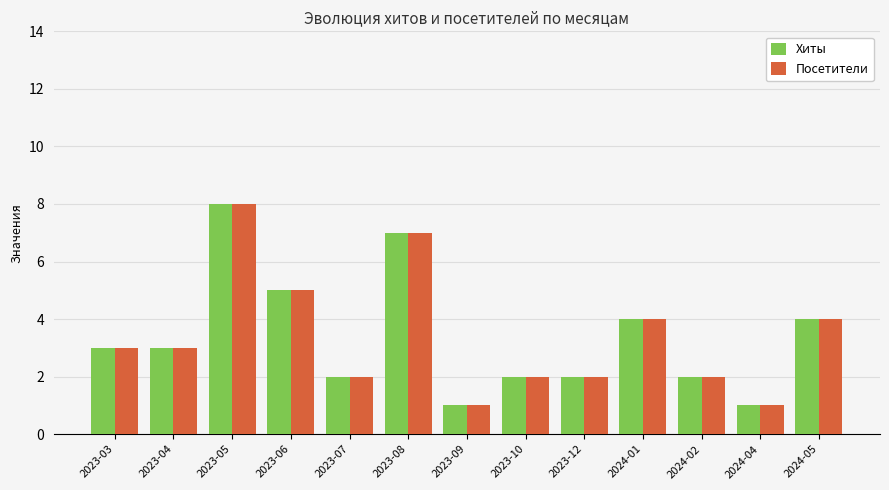

What is the label of the 4th bar from the right?

2024-01